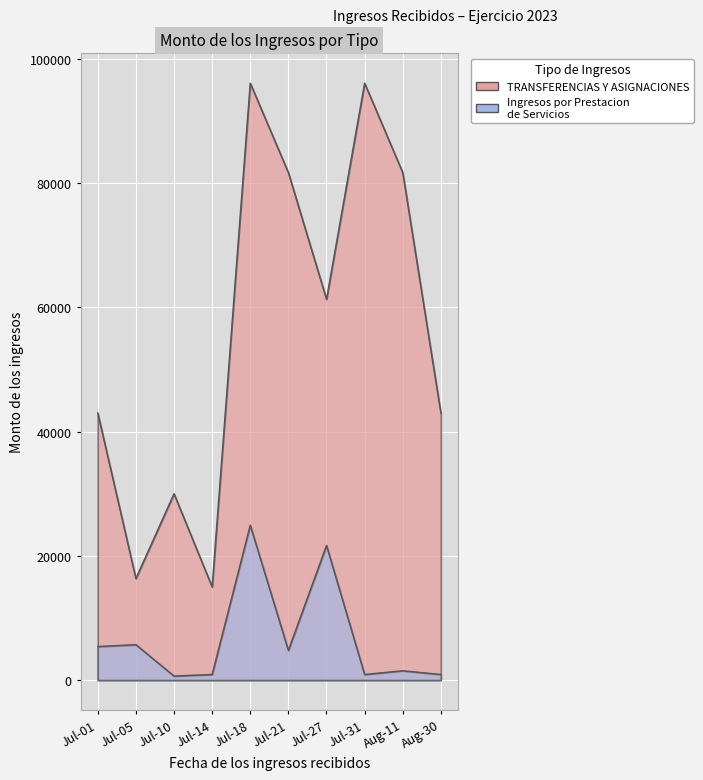

List the labels in order of value, largest first.

Jul-18, Jul-31, Jul-21, Aug-11, Jul-27, Jul-01, Aug-30, Jul-10, Jul-05, Jul-14